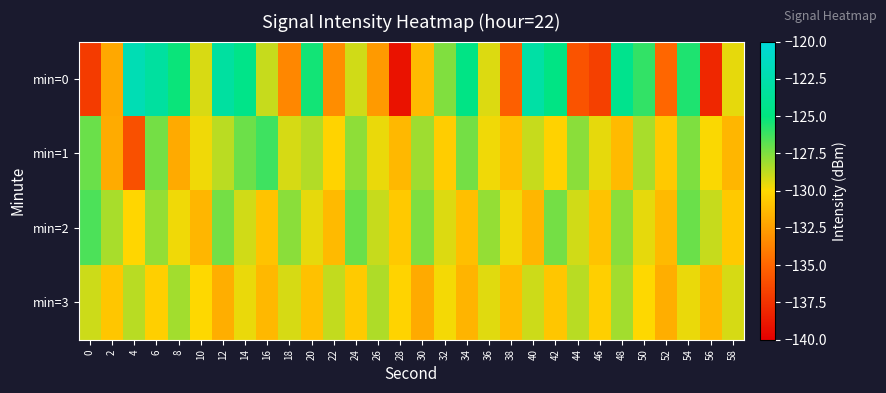

What is the spread (max minus min) of values at 44?

8.2